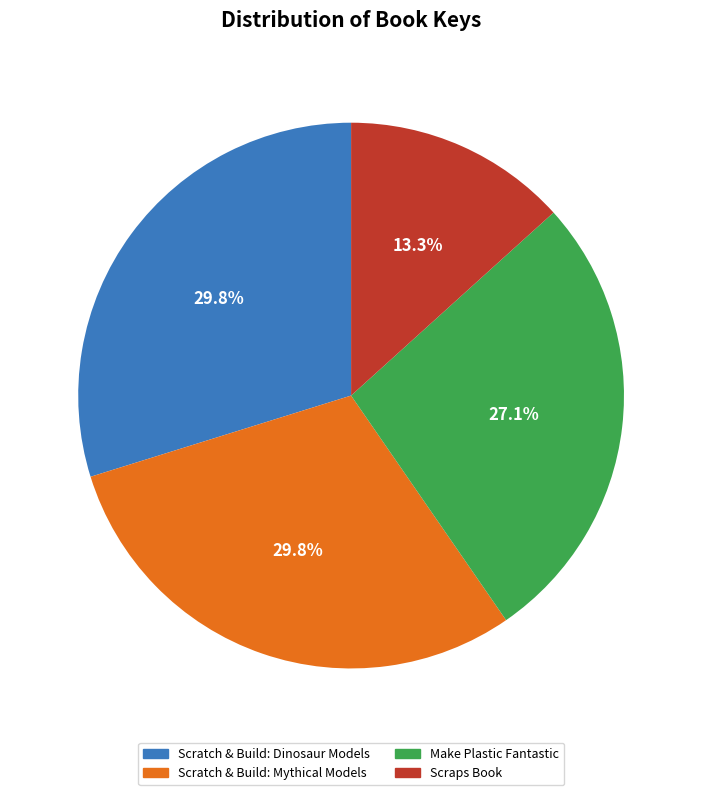

What percentage is NOT represented by Scraps Book?

86.7%